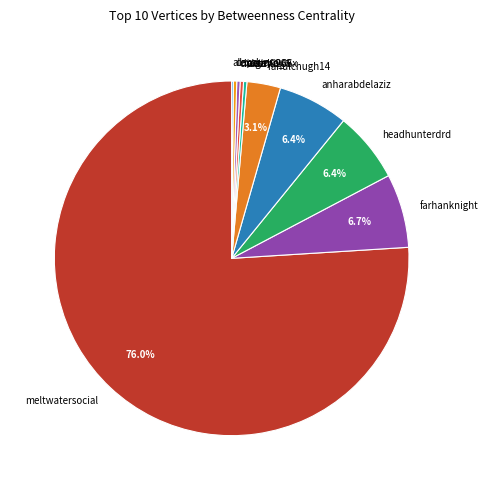

Combined, do cloetena_ and alazmi266x account for over 50%?

No